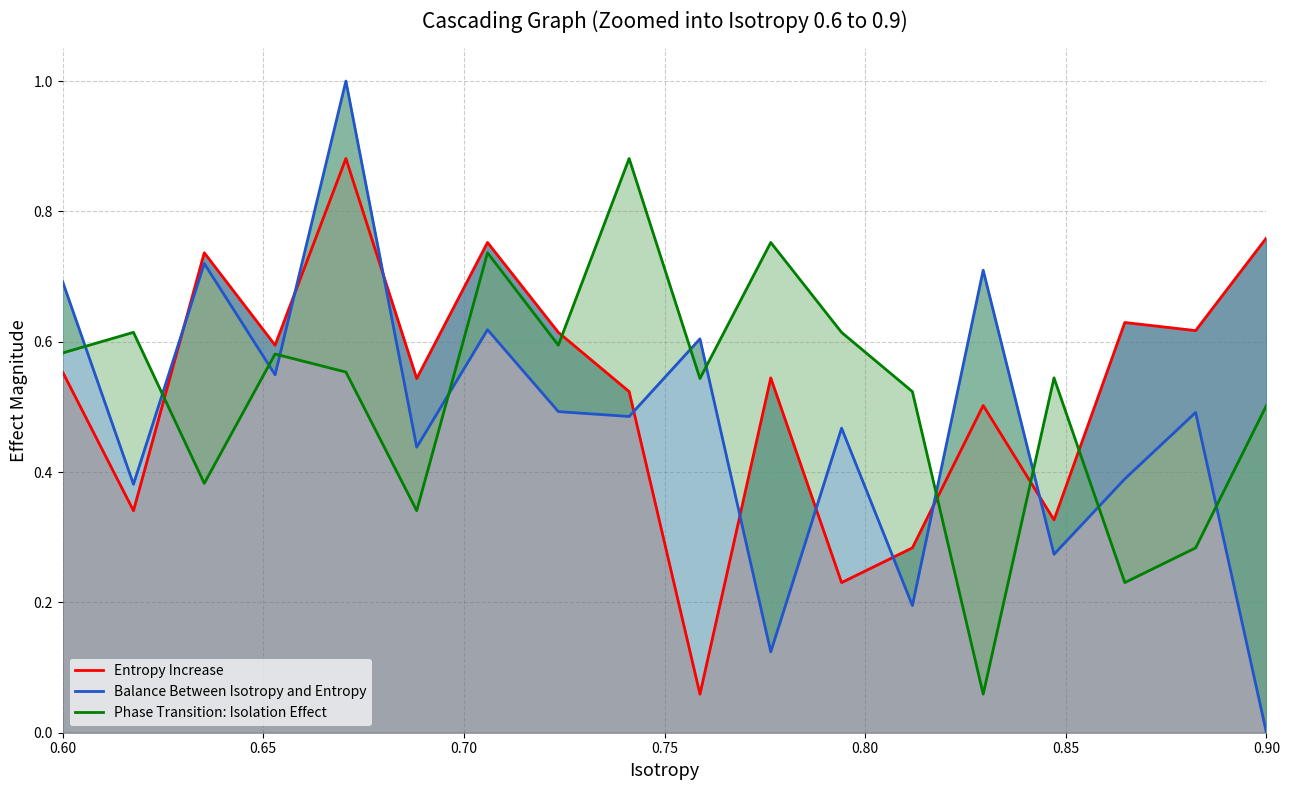

Which series ends up on top after the final intersection of Balance Between Isotropy and Entropy and Entropy Increase?

Entropy Increase